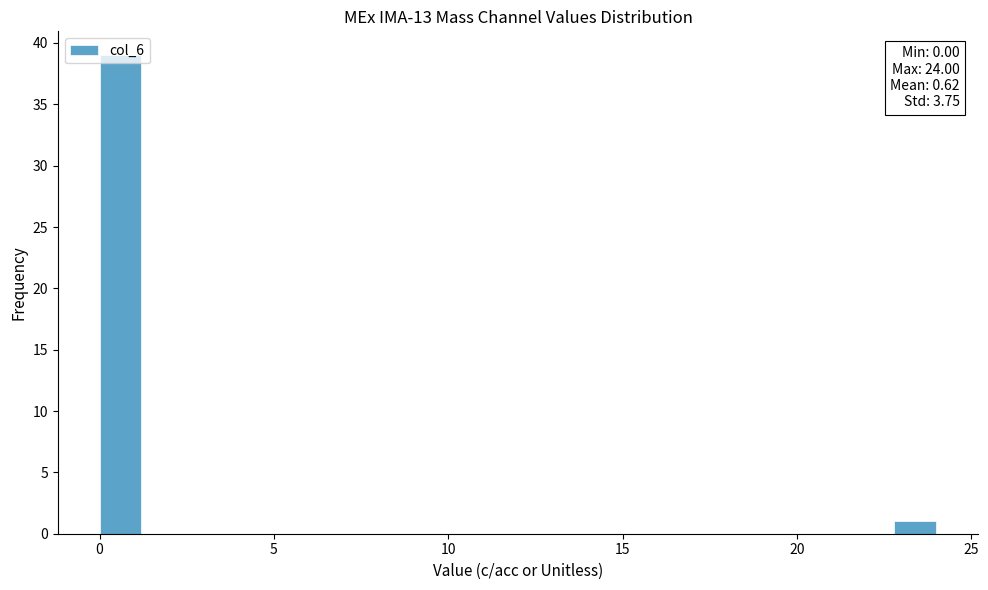

Around what value on the x-axis is the tallest bar? Give the approximate position of its centre, as read against the axis.

0.5